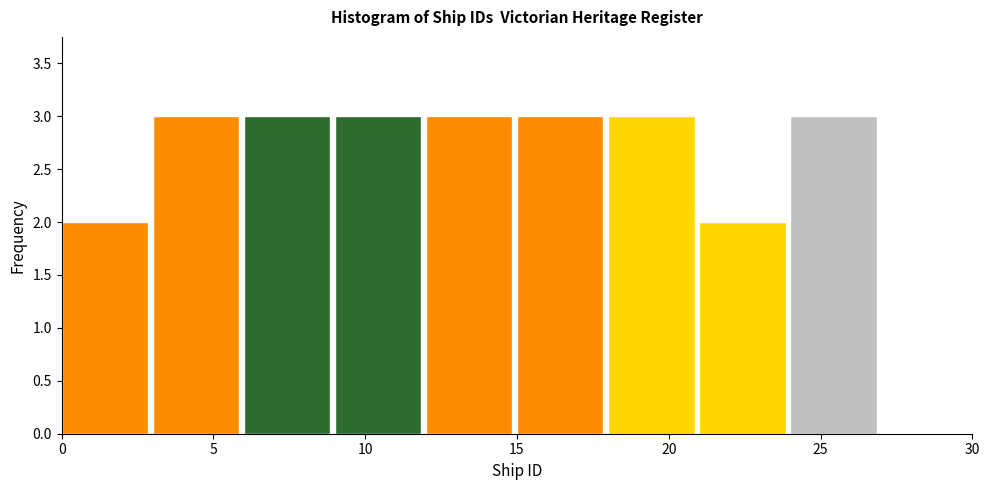

Reading left to right, list every bar in this chart as the range it spans on the x-axis followed by its height. The values are not printed on the chart, so give them approximately, as read against the axis.

0 to 3: 2
3 to 6: 3
6 to 9: 3
9 to 12: 3
12 to 15: 3
15 to 18: 3
18 to 21: 3
21 to 24: 2
24 to 27: 3